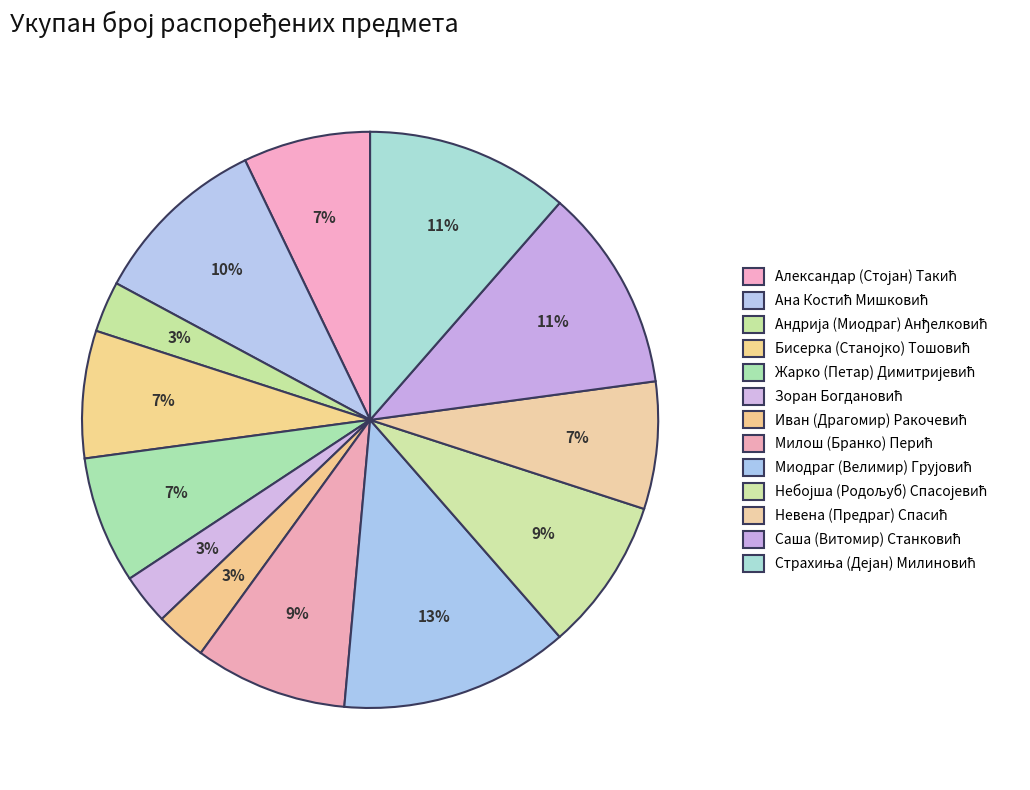

Count the number of slices in the pie.

13